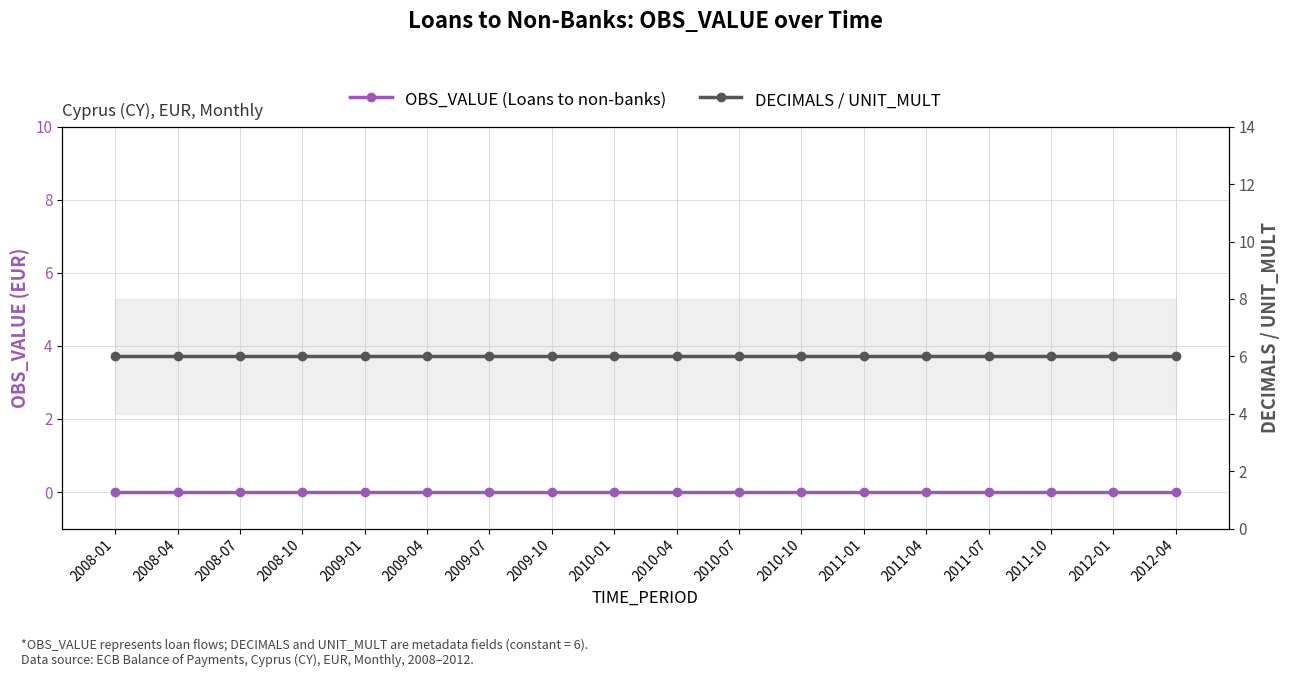

At which category is the sum across all series the highest?

2008-01